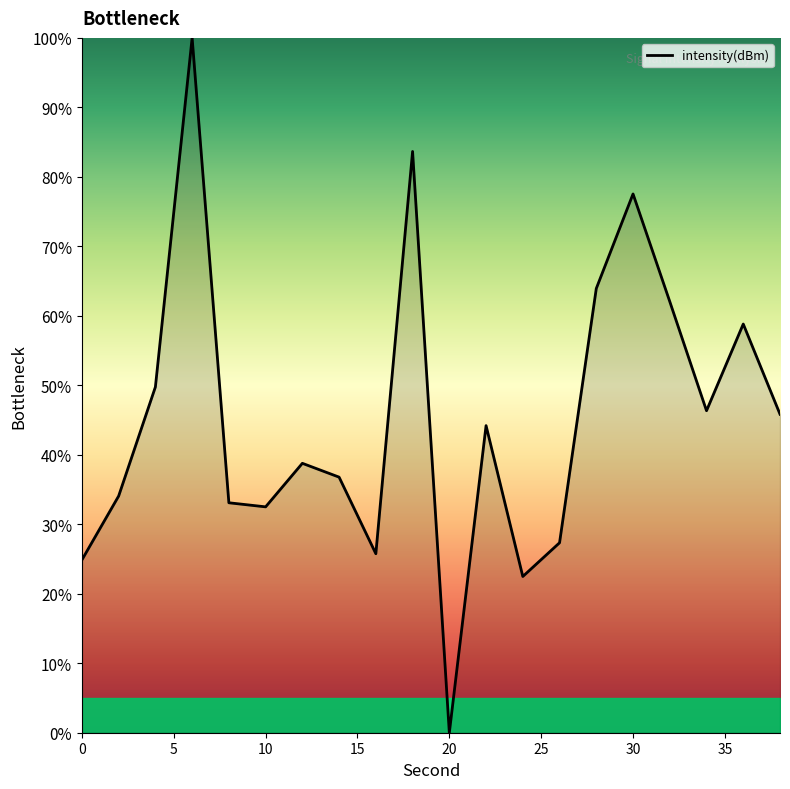

What is the maximum value shown in the chart?

100.0